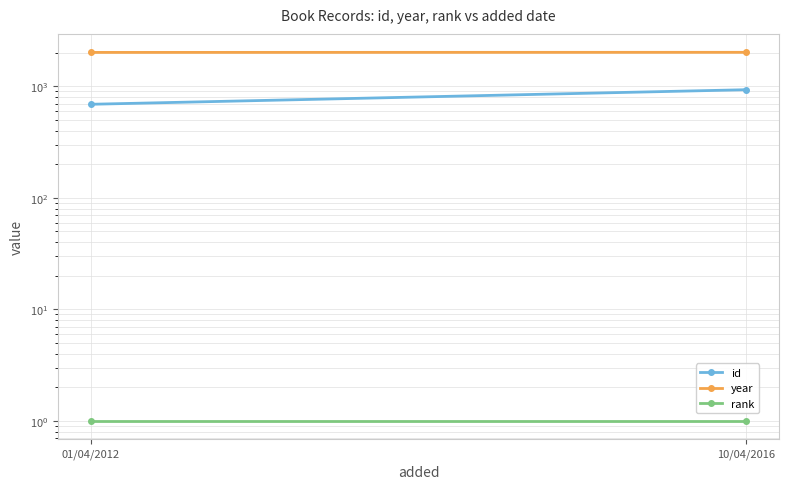

The value of rank at 10/04/2016 is 1. True or false?

True